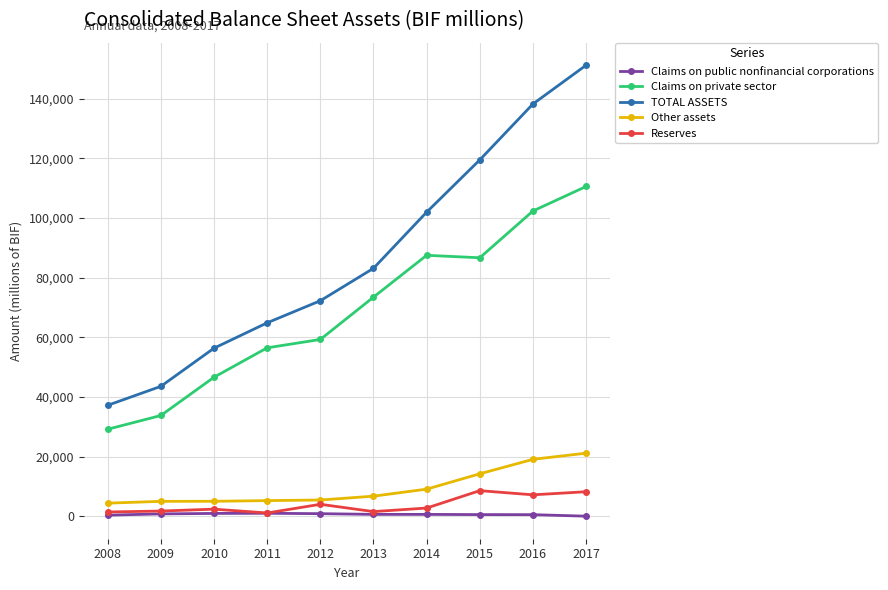

What are all the series names shown in the legend?

Claims on public nonfinancial corporations, Claims on private sector, TOTAL ASSETS, Other assets, Reserves